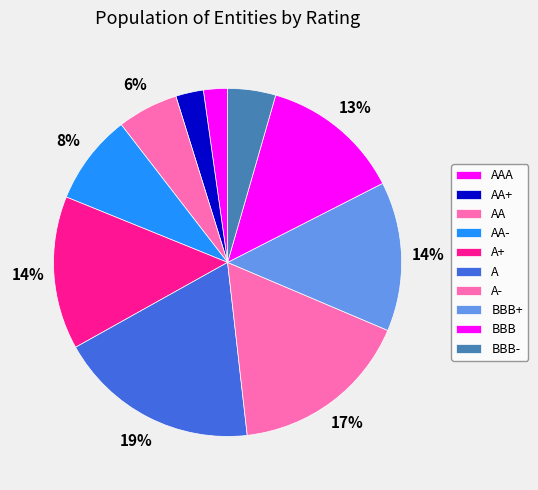

To the nearest percent, what is the combined percentage of AAA and BBB?

15%